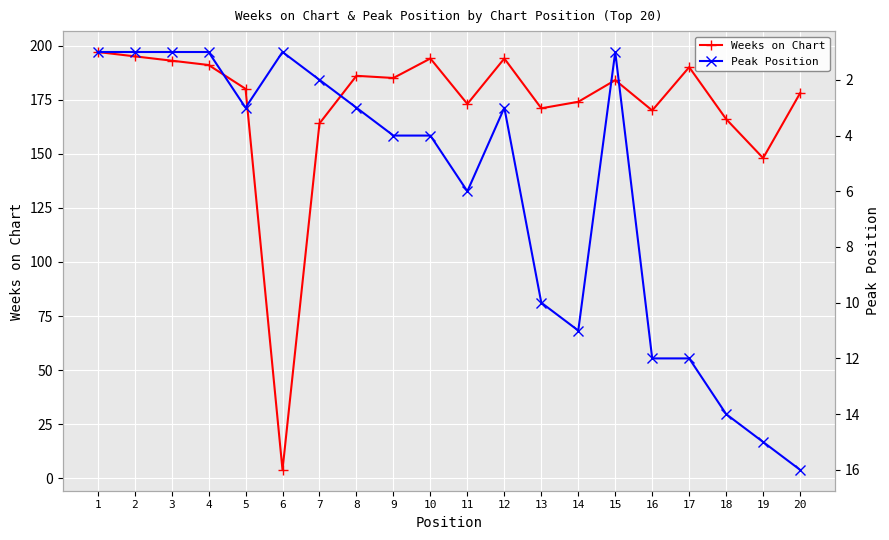

What is the value of the Weeks on Chart point at the 11th from the left?

173